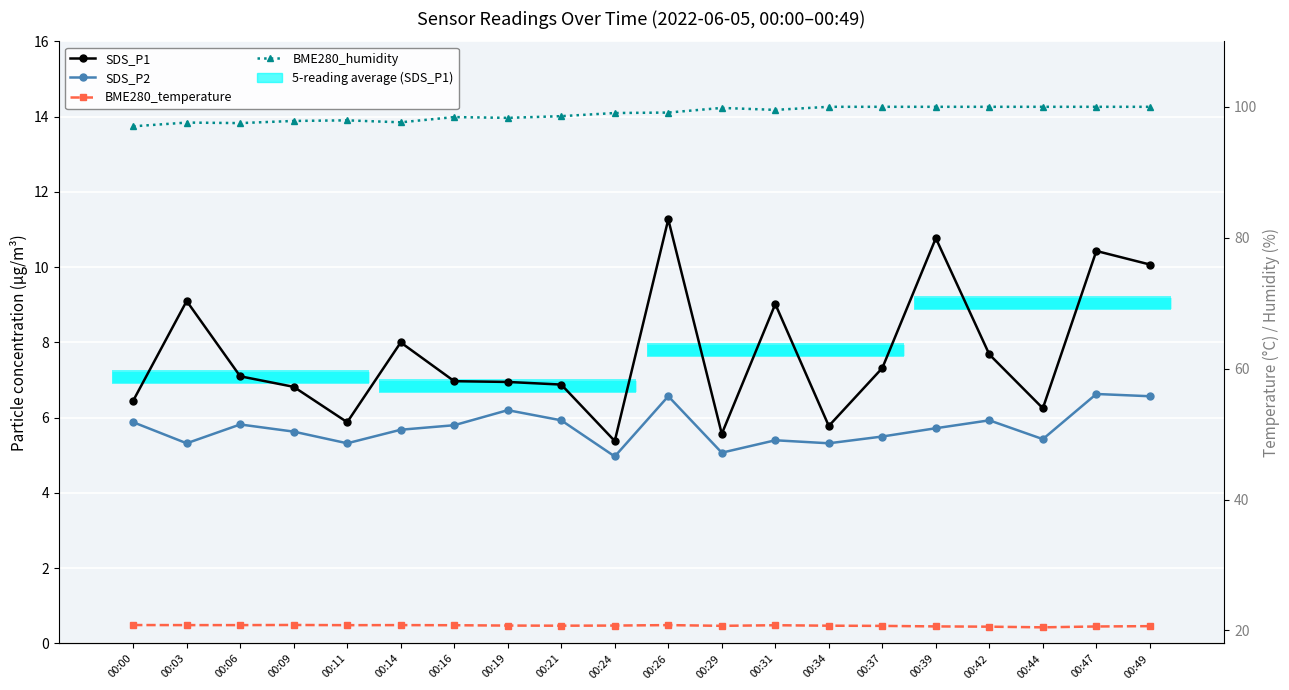

What is the minimum value shown in the chart?

5.0